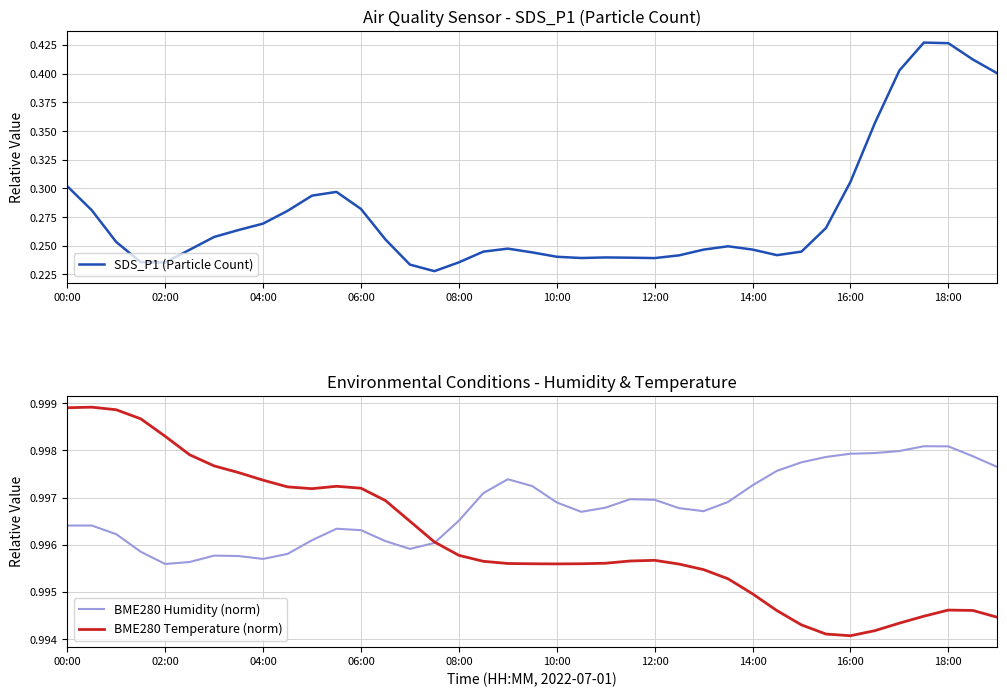

What are all the series names shown in the legend?

SDS_P1 (Particle Count), BME280 Humidity (norm), BME280 Temperature (norm)